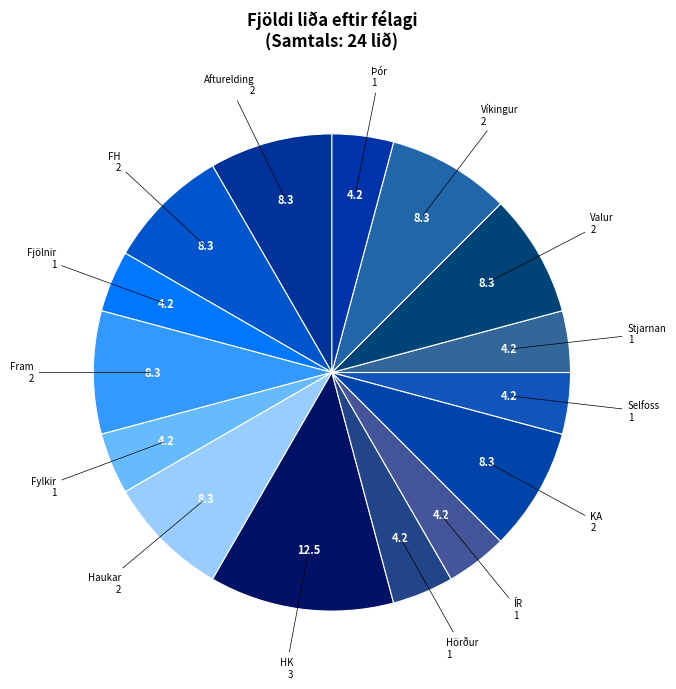

How many slices are in this pie chart?

15